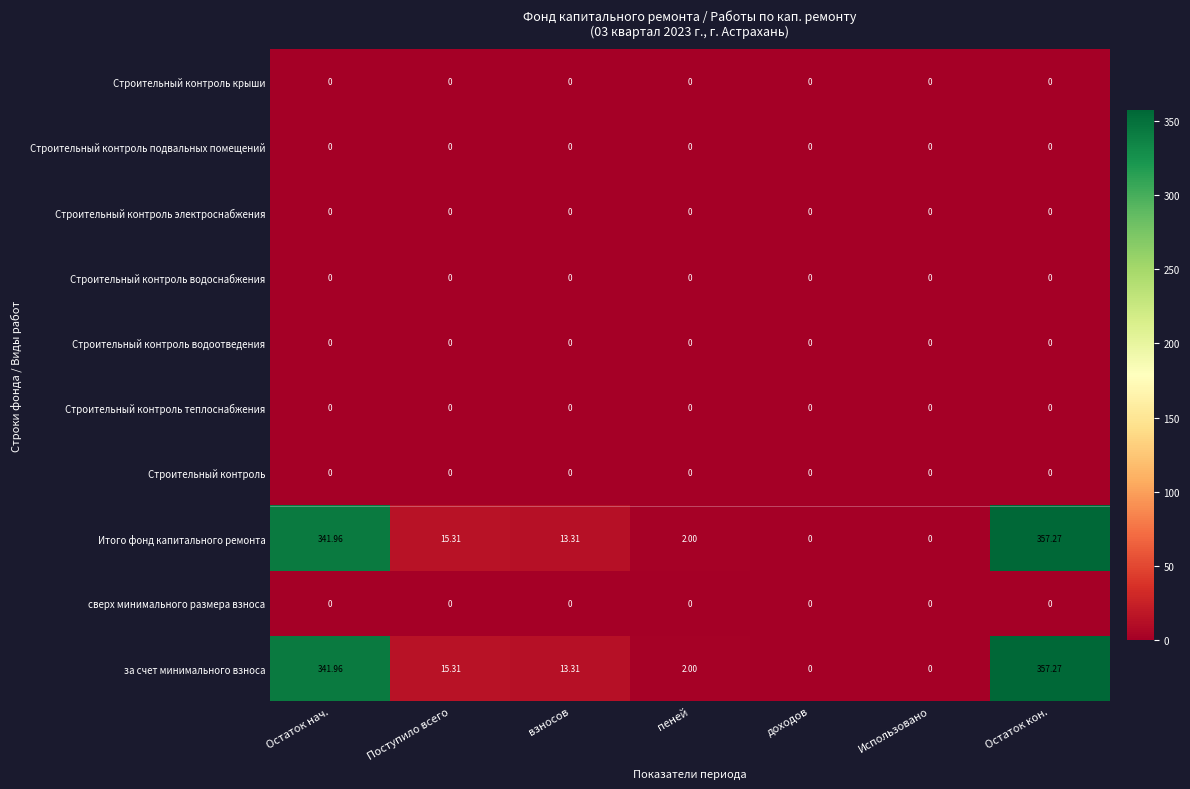

At which category does the chart reach its peak across all series?

Остаток кон.